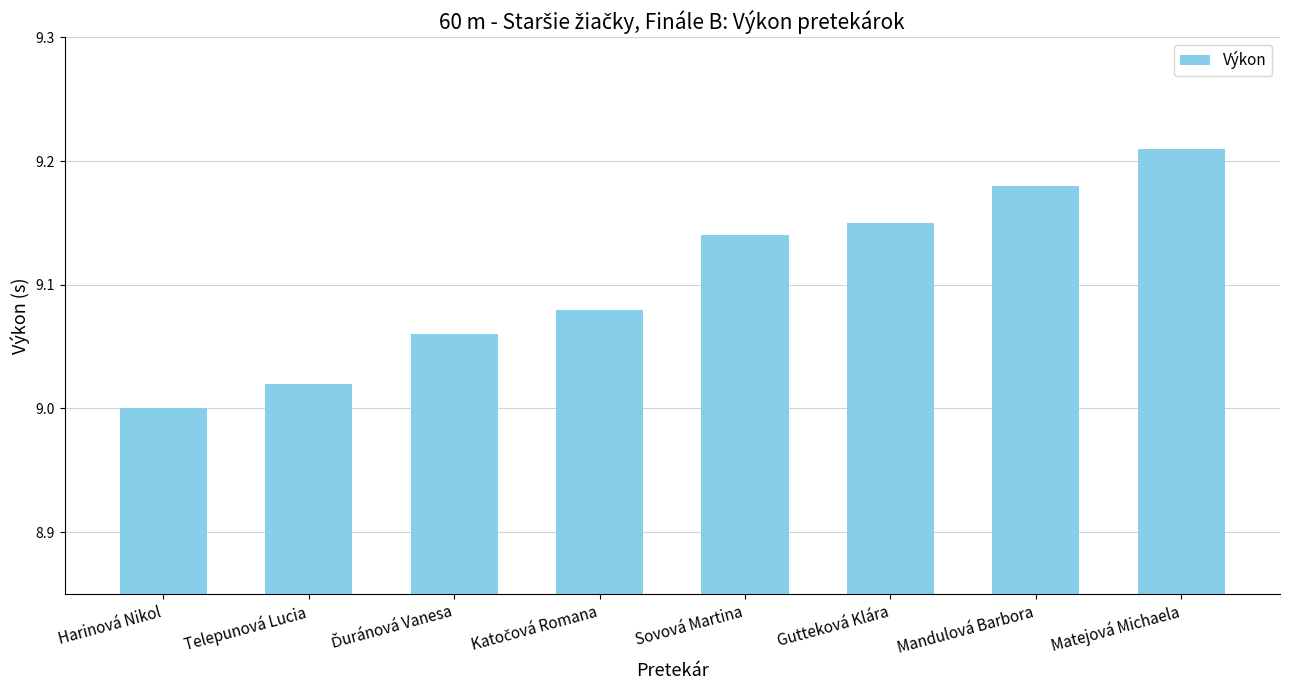

What is the label of the 7th bar from the left?

Mandulová Barbora